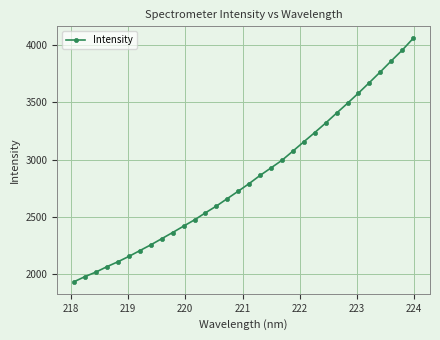

What is the difference between the maximum and second lowest values?

2073.5